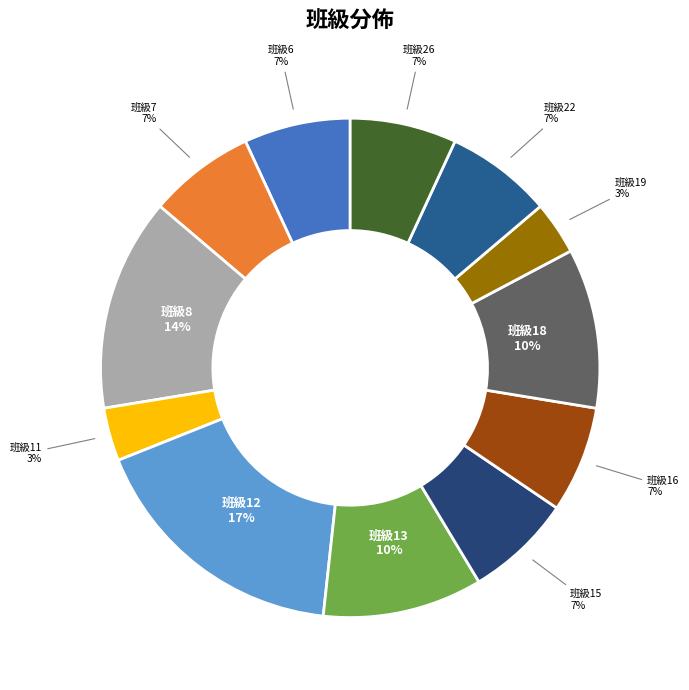

Do 班級15 and 班級8 together represent more than half of the pie?

No